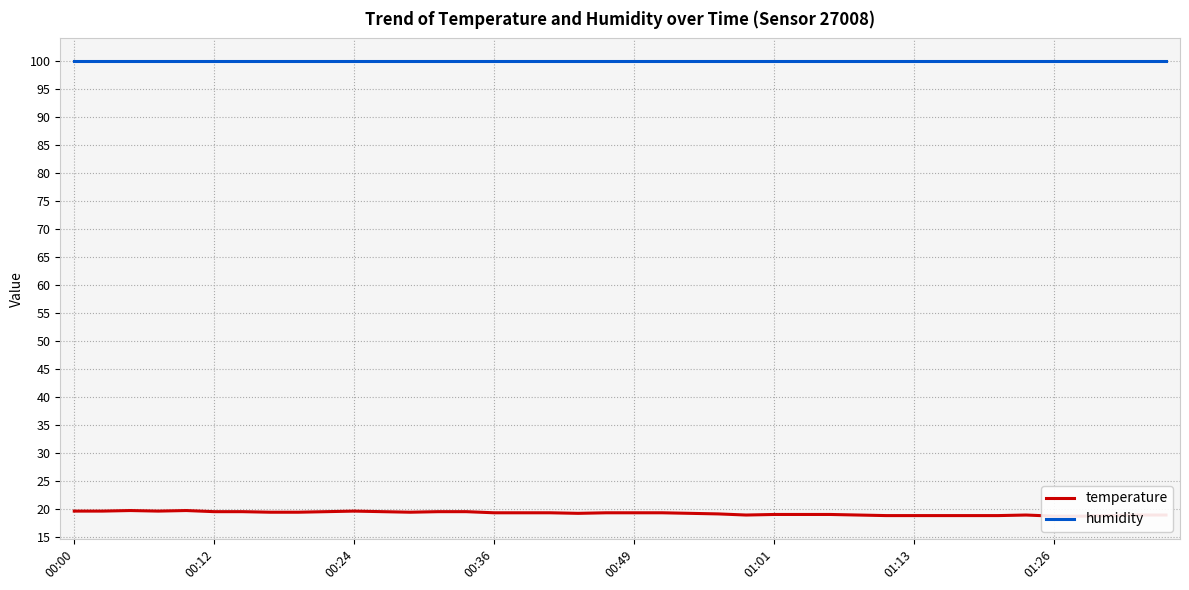

How many series are shown in this chart?

2